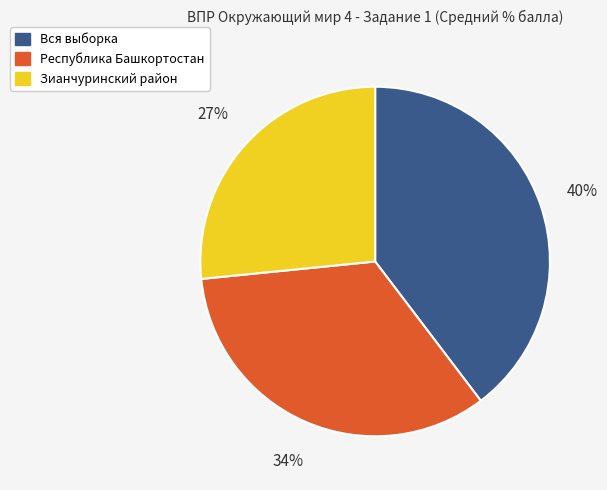

Do Зианчуринский район and Вся выборка together represent more than half of the pie?

Yes